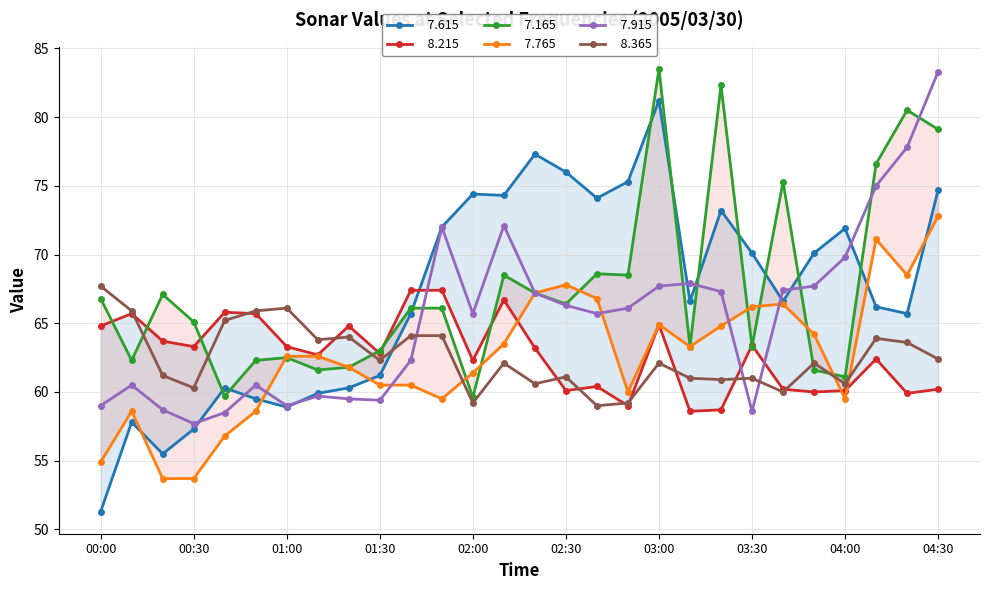

Where do   8.215 and   7.615 first cross each other?

01:40 and 01:50